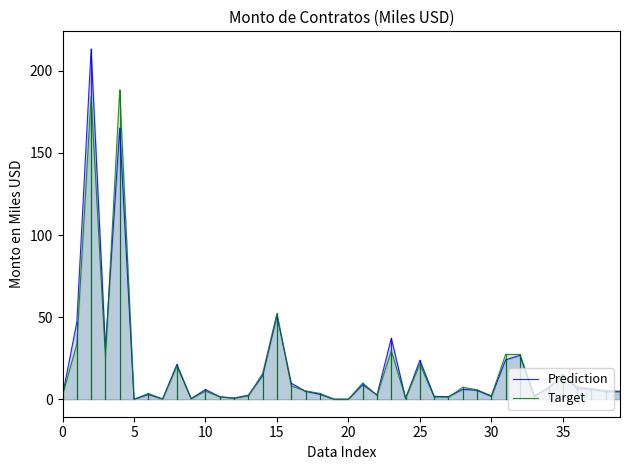

How many times do Prediction and Target cross each other?

16